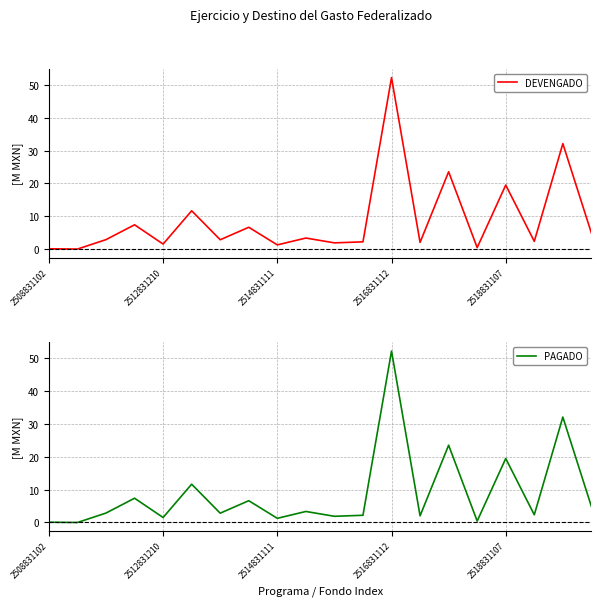

Which series changed the most between 2508831102 and 5?

DEVENGADO